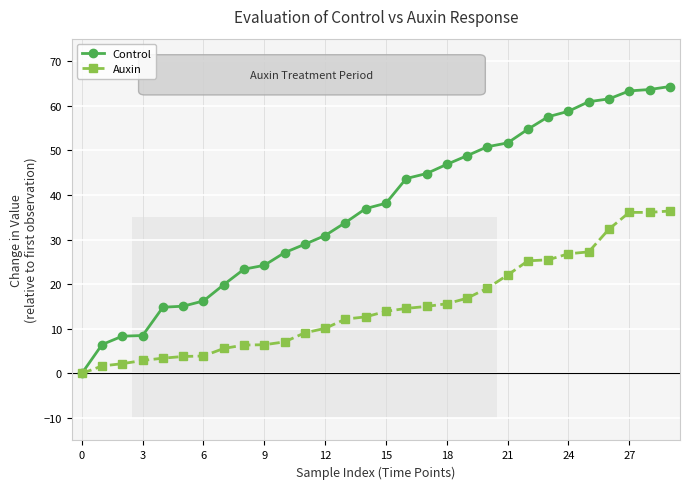

What is the value of the Control point at the 16th from the left?

38.1